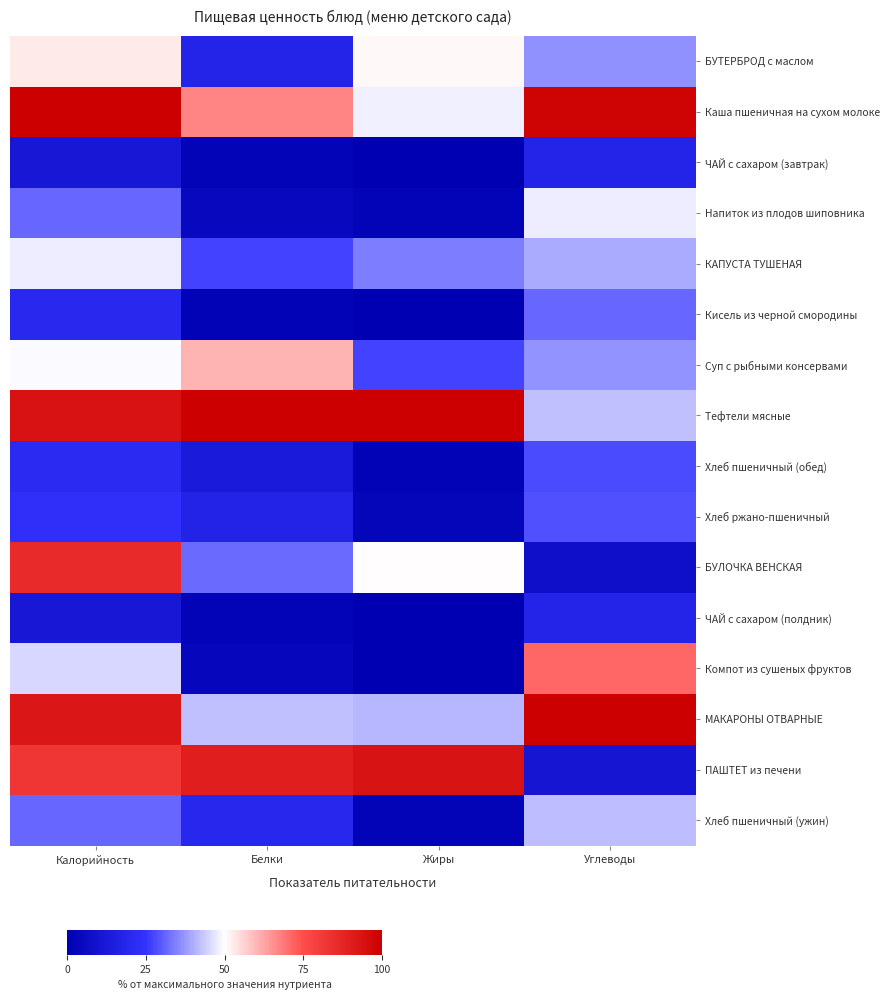

What is the total value across all series at Углеводы?

659.0